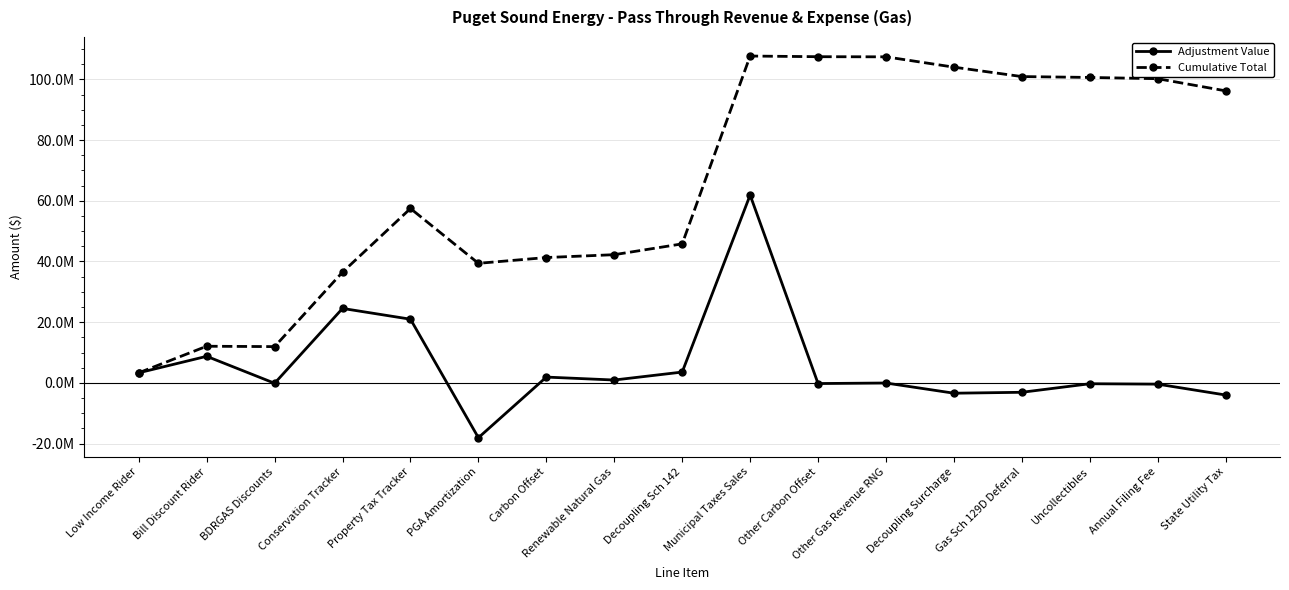

What is the total value across all series at Renewable Natural Gas?

43178813.2